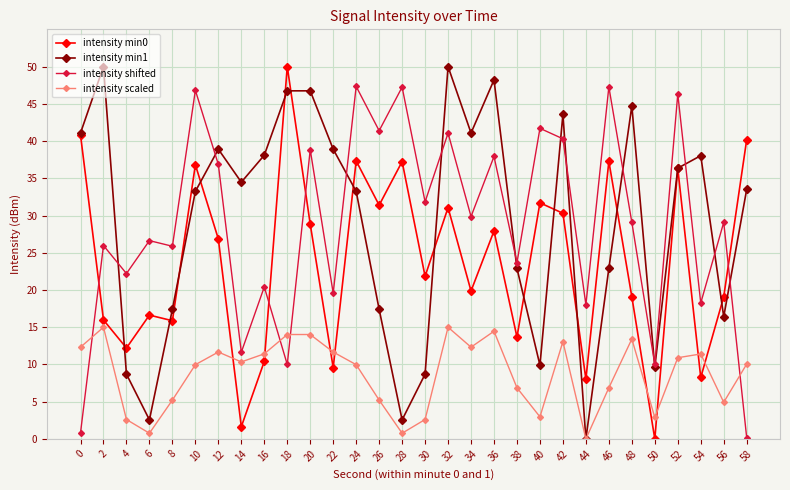

How many positive values does the intensity min0 series have?

29